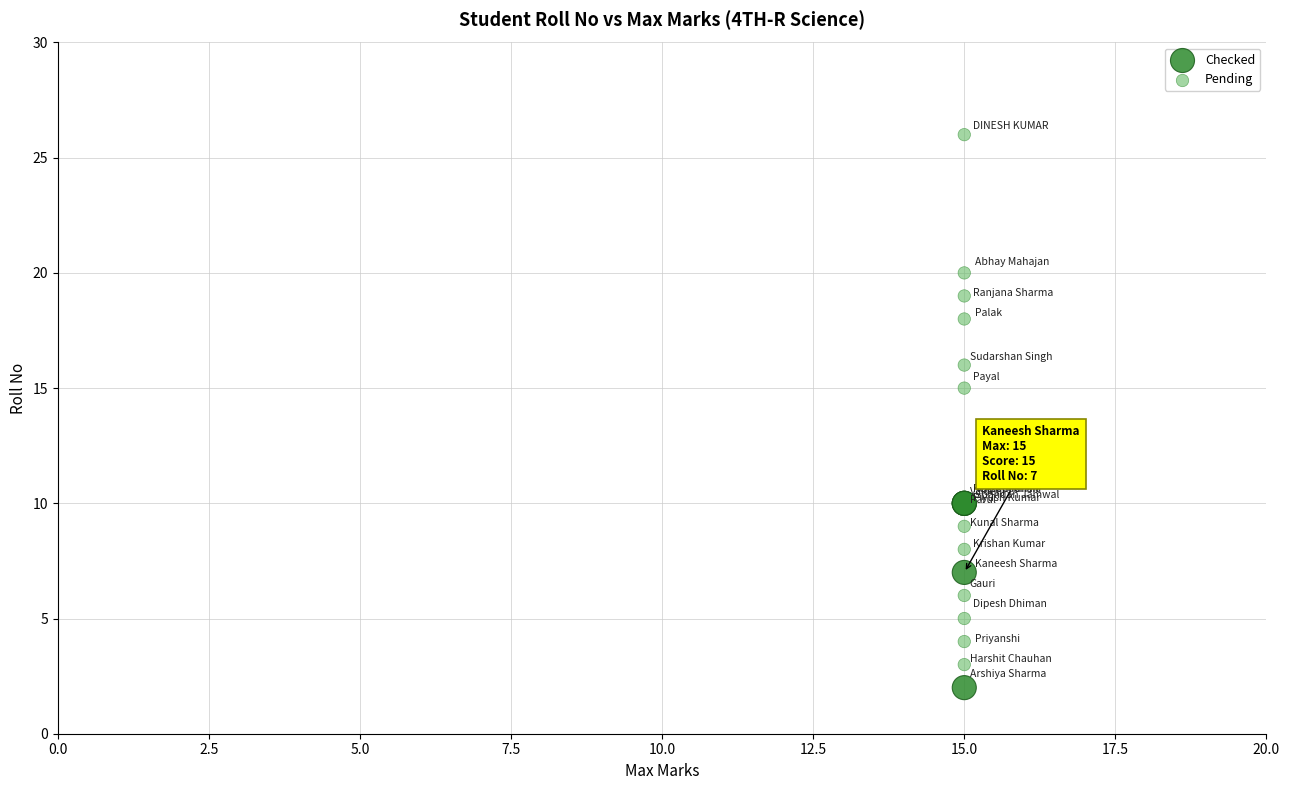

Which series reaches the minimum Y coordinate?

Checked